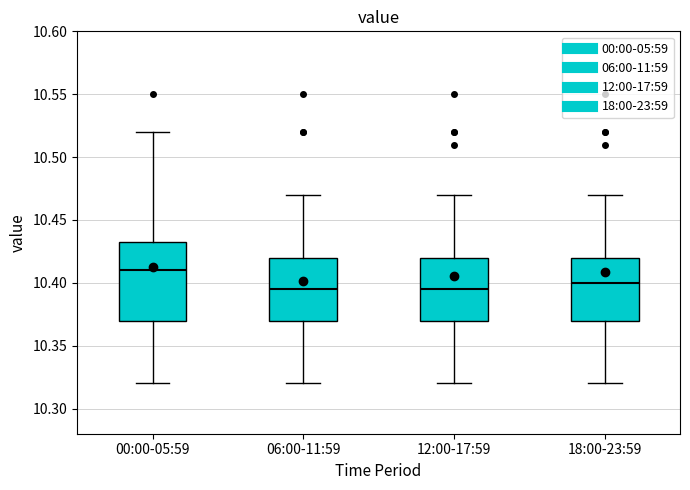

Which box is the tallest, from its lower edge to its upper edge?

00:00-05:59